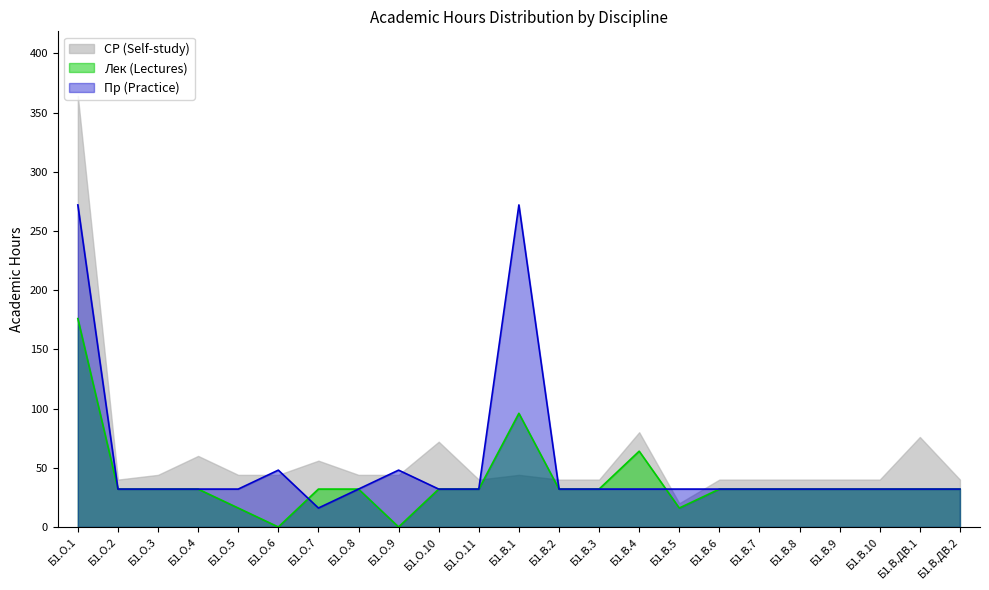

List the series in order of their overall mean, lowest first.

Лек (Lectures), Пр (Practice), СР (Self-study)